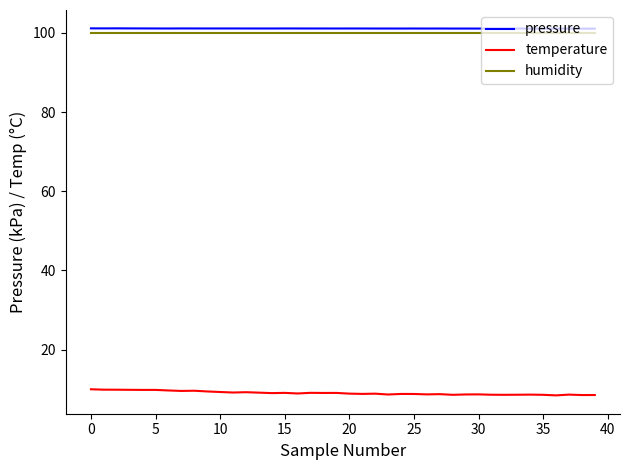

True or false: pressure and humidity intersect in this chart.

False